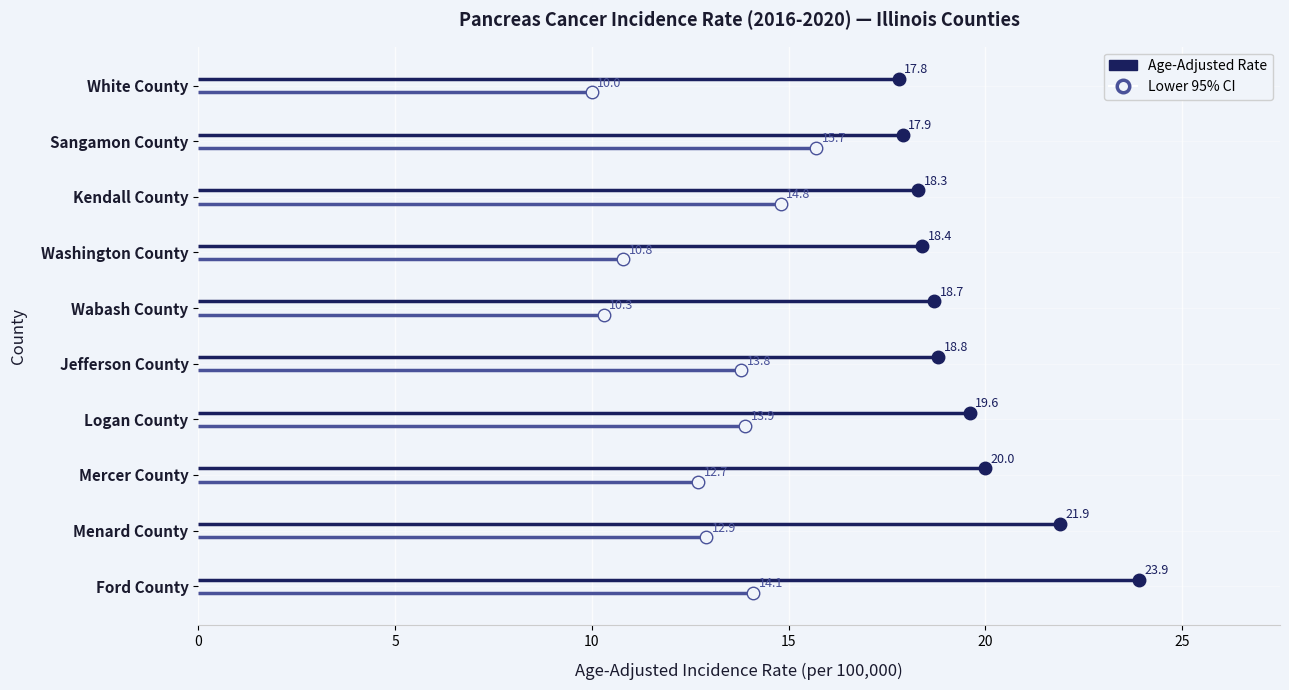

What is the average value of the lower_ci series?

12.9